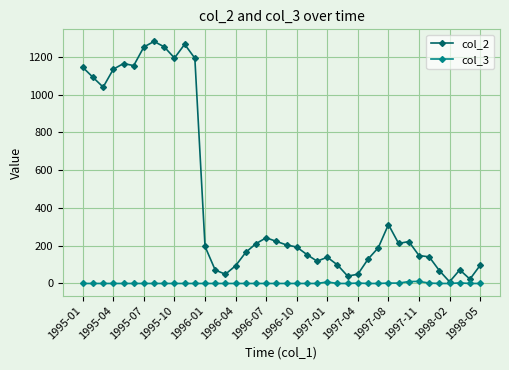

Which series has the largest total across all categories?

col_2